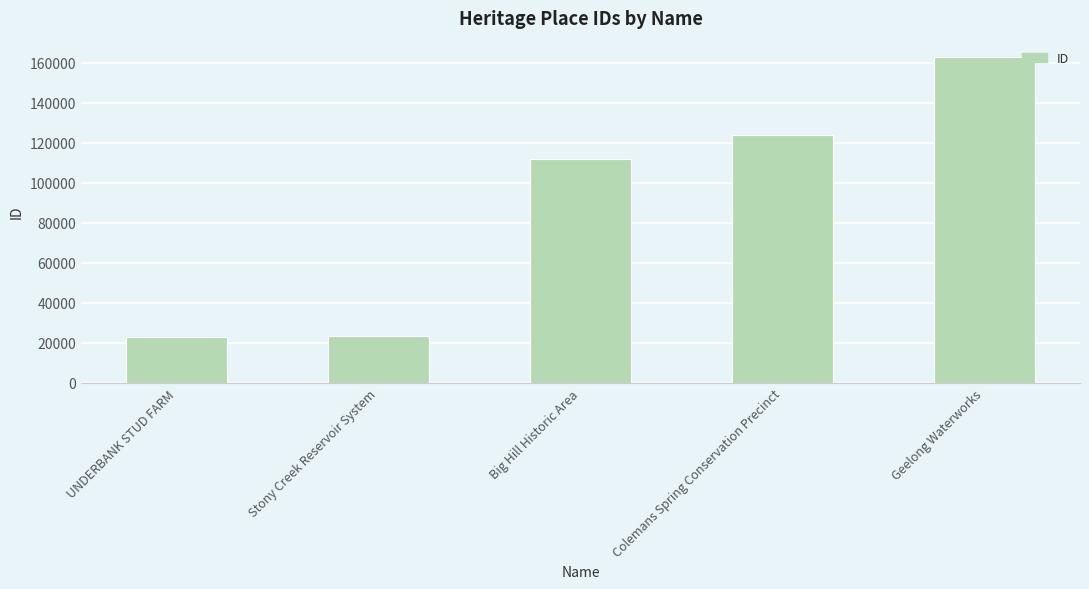

What is the average value?

89057